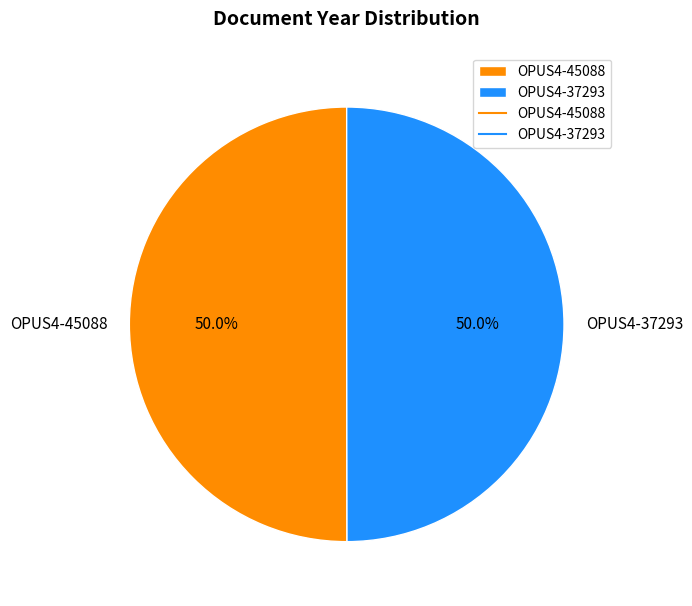

How much of the chart is everything except OPUS4-45088?

50.0%